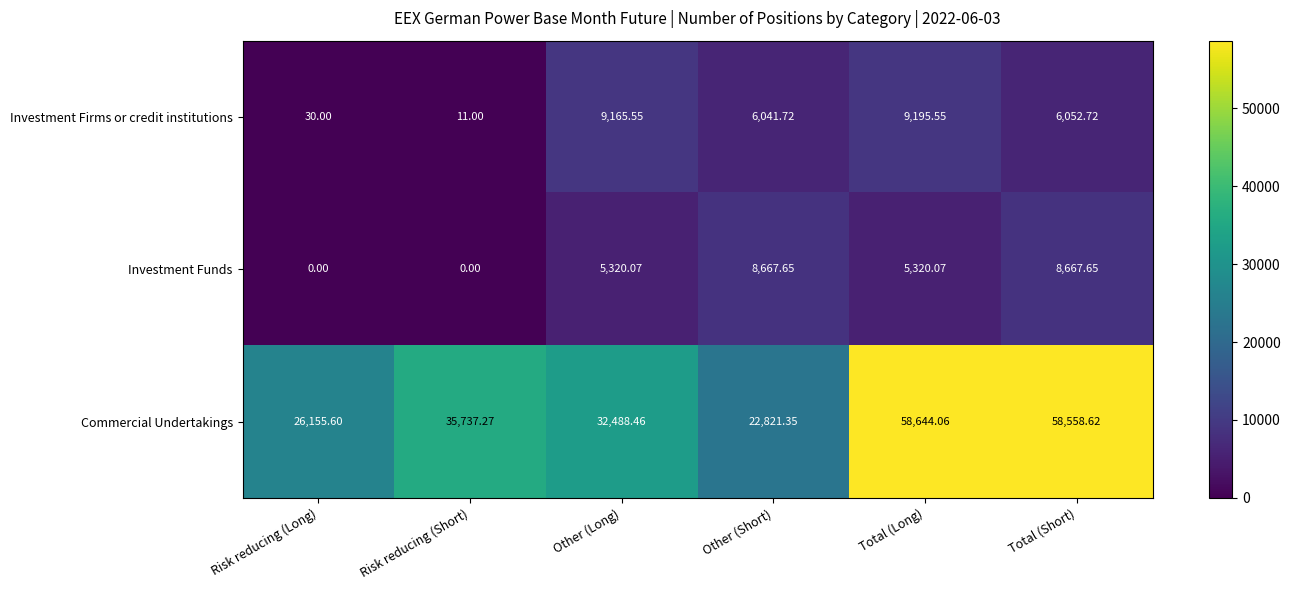

At which label does Commercial Undertakings first exceed 35737?

Risk reducing (Short)